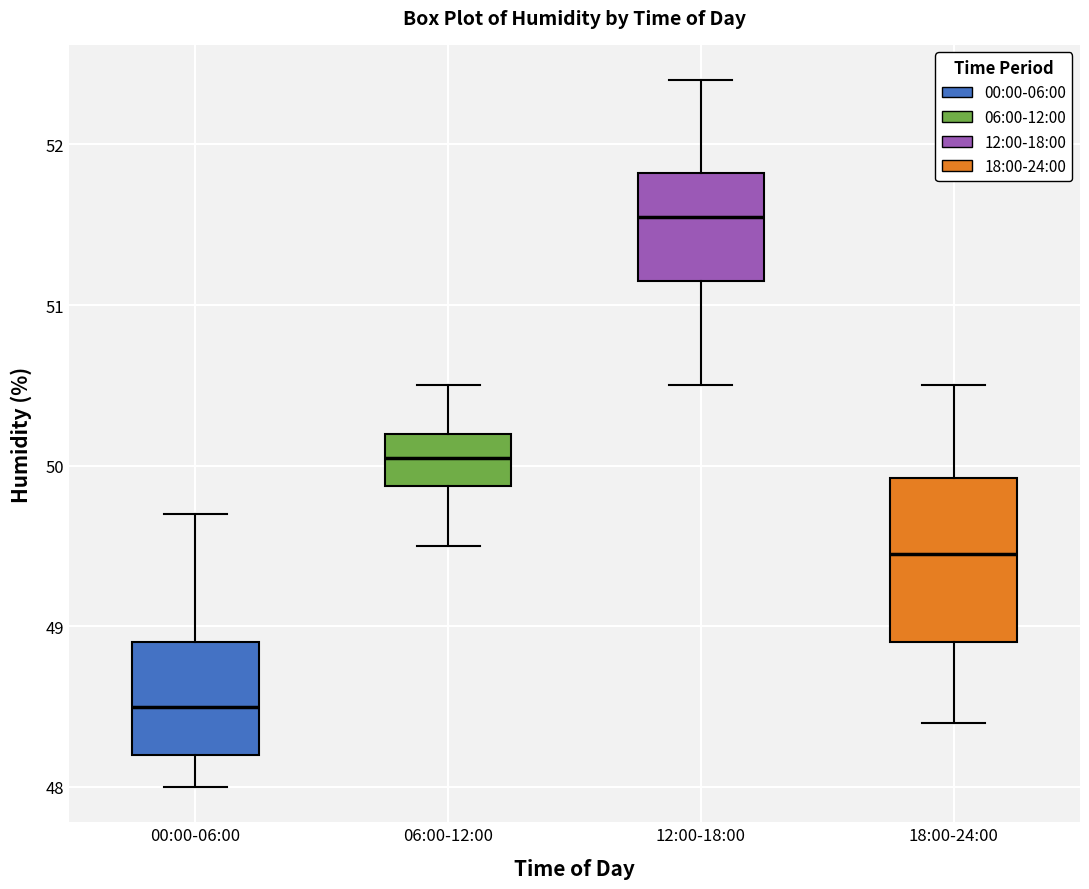

Reading left to right, read every box against the y-axis: the position of its median line, the range the box covers, and the ends of its whiskers. The values are not printed on the chart, so give them approximately, as read against the axis.

00:00-06:00: median 48.5, box 48.2 to 48.9, whiskers 48.0 to 49.7
06:00-12:00: median 50.1, box 49.9 to 50.2, whiskers 49.5 to 50.5
12:00-18:00: median 51.6, box 51.2 to 51.8, whiskers 50.5 to 52.4
18:00-24:00: median 49.5, box 48.9 to 49.9, whiskers 48.4 to 50.5